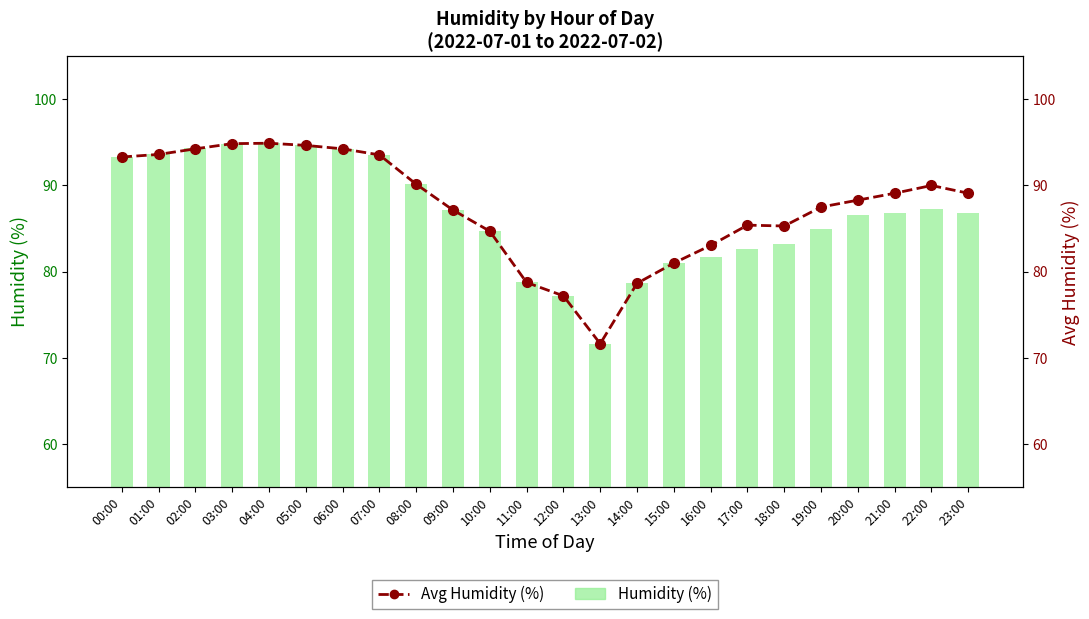

What is the sum of all Humidity (%) values?

2082.4